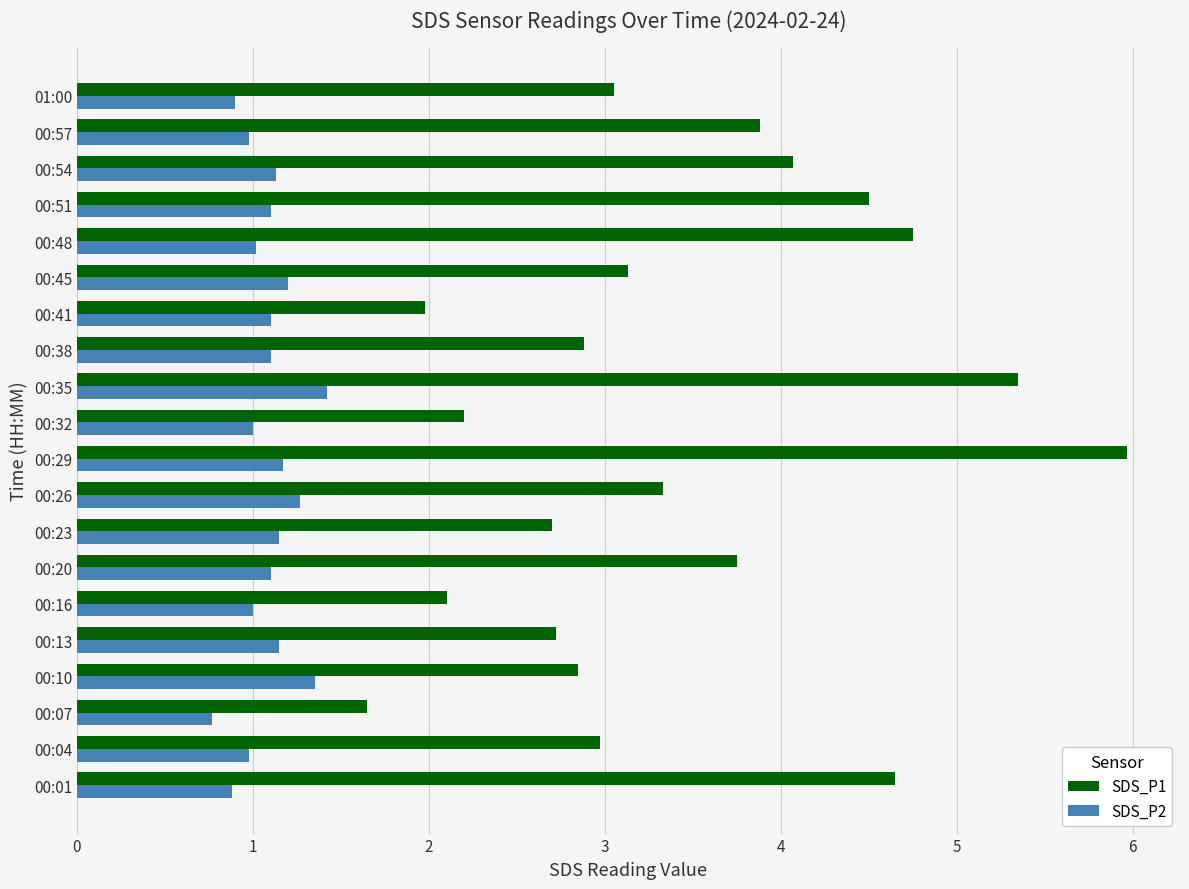

Is it true that SDS_P2 equals 1.1 at 00:20?

True